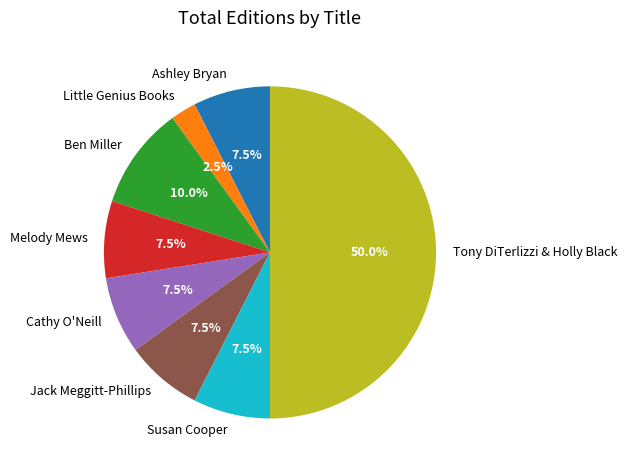

Which category has the biggest portion of the pie?

Tony DiTerlizzi & Holly Black